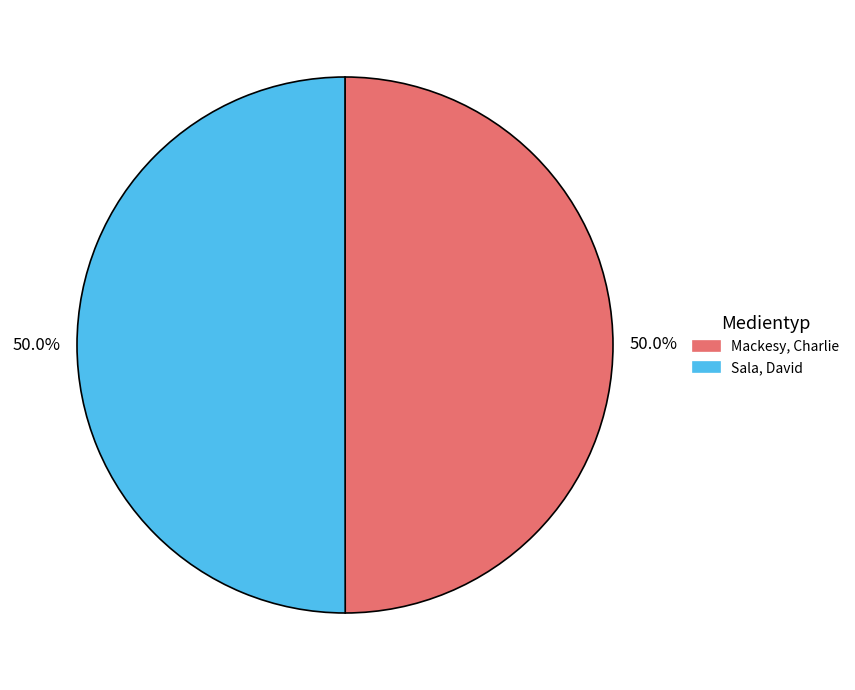

Is it true that Mackesy, Charlie is 64% of the pie?

False